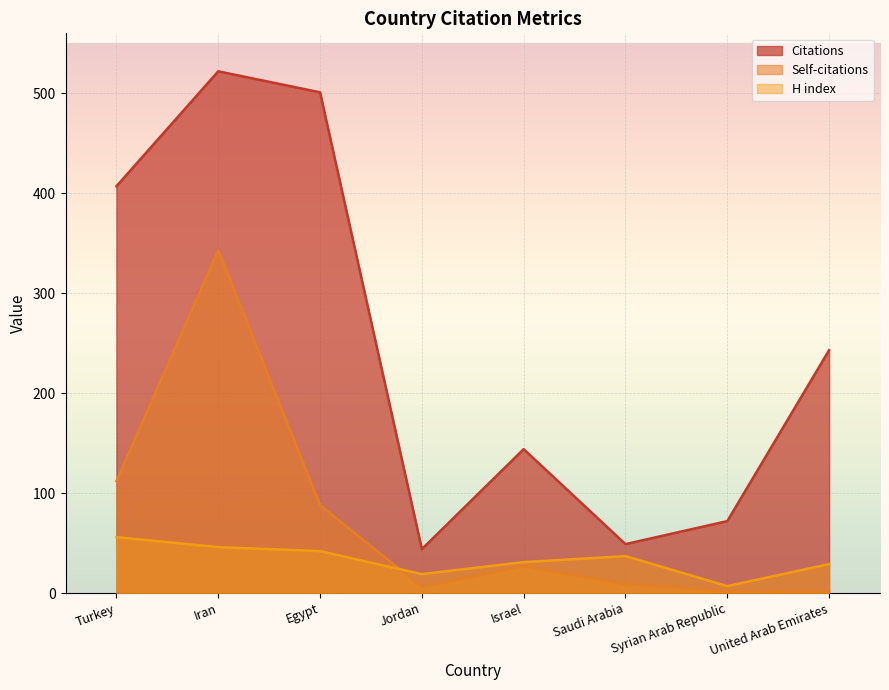

Reading left to right, what are all the values shown in this chart?

Citations: 407	522	501	44	144	49	72	243
Self-citations: 112	343	88	6	27	9	2	1
H index: 56	46	42	19	31	37	7	29